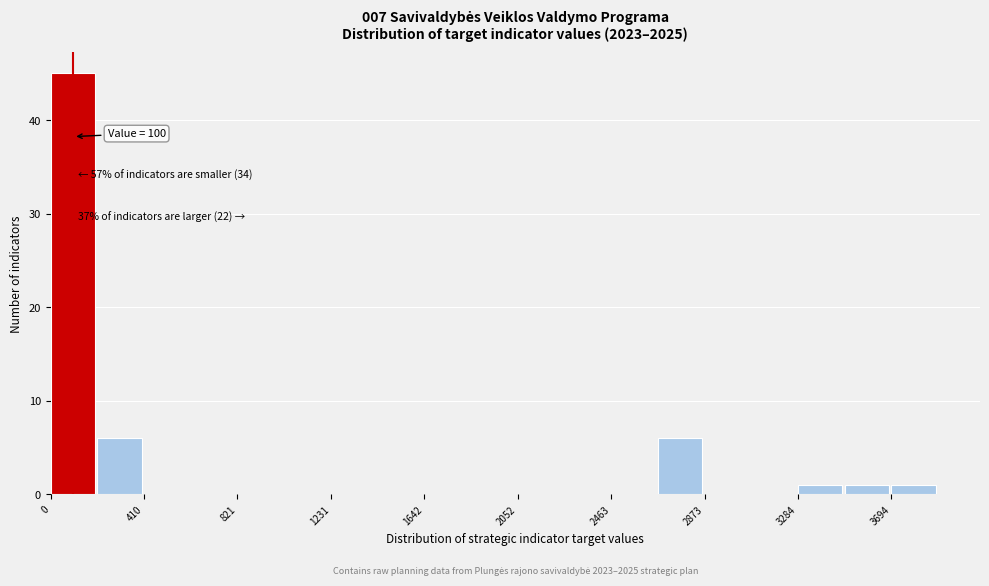

Which range on the x-axis has the tallest bar?

0 to 200